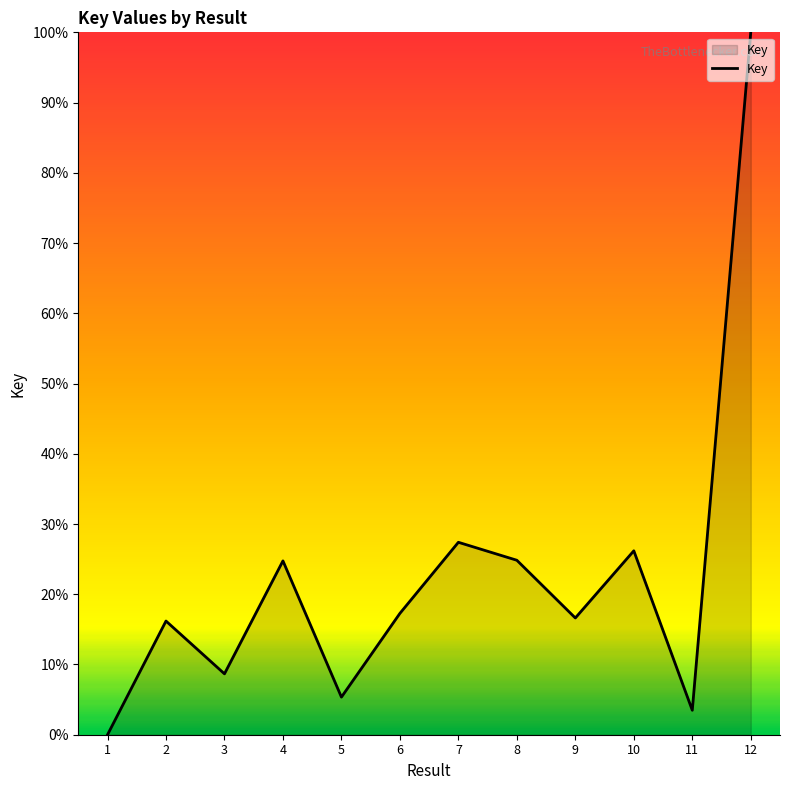

Which has a higher value, 3 or 10?

10